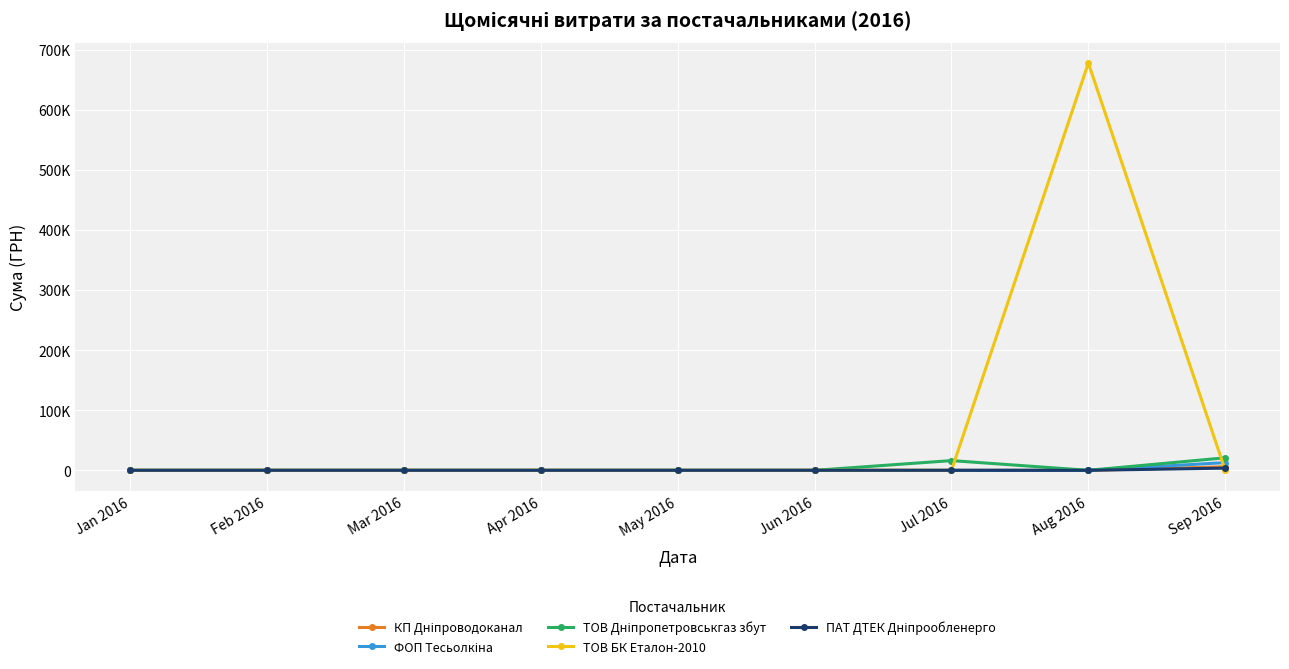

Is this an area chart (filled region under the line)?

No